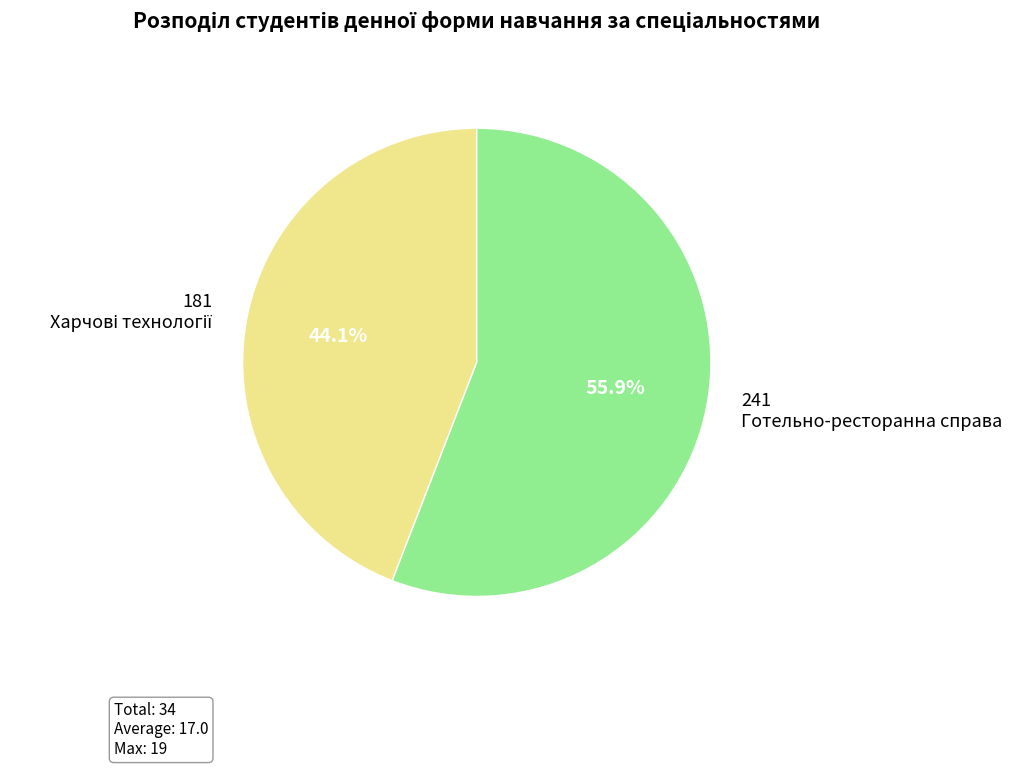

Is there a majority slice in this chart?

Yes